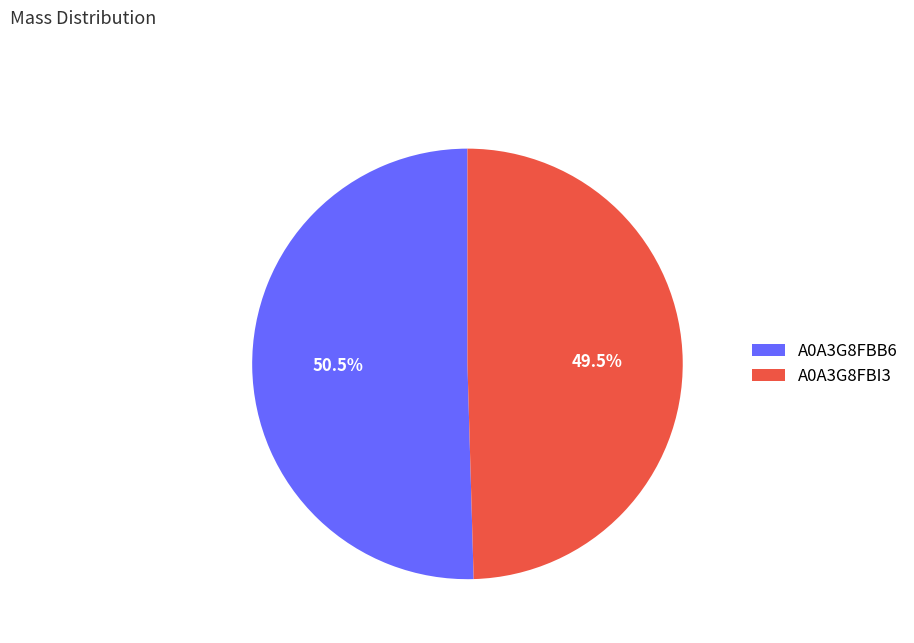

Rank the categories by value from lowest to highest.

A0A3G8FBI3, A0A3G8FBB6